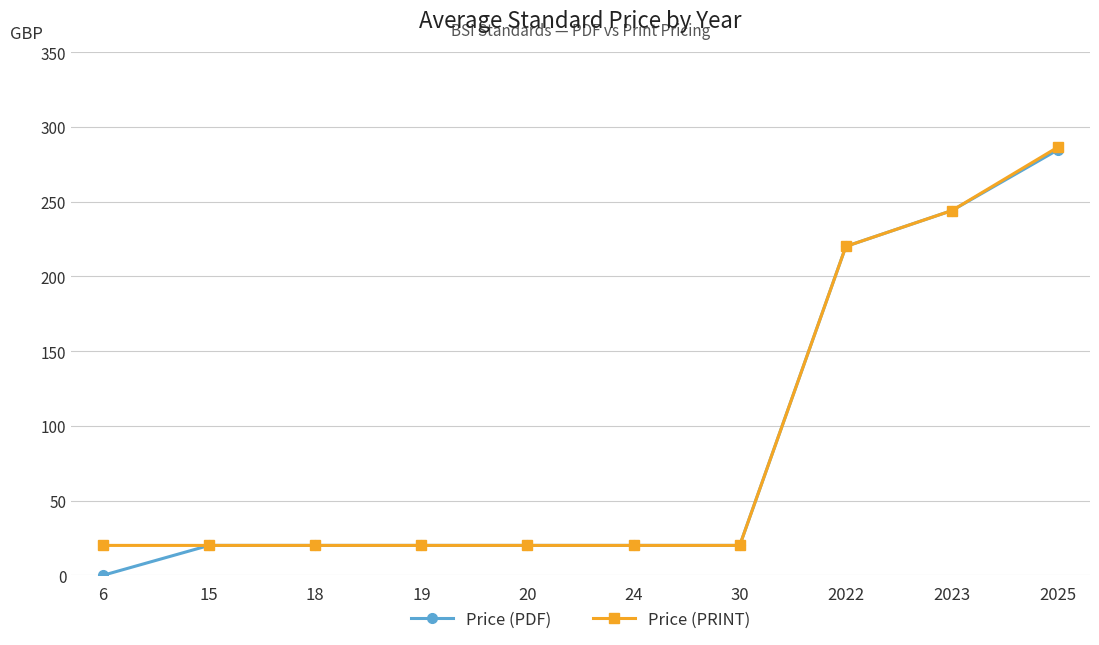

What is the highest value of the Price (PRINT) series?

286.5